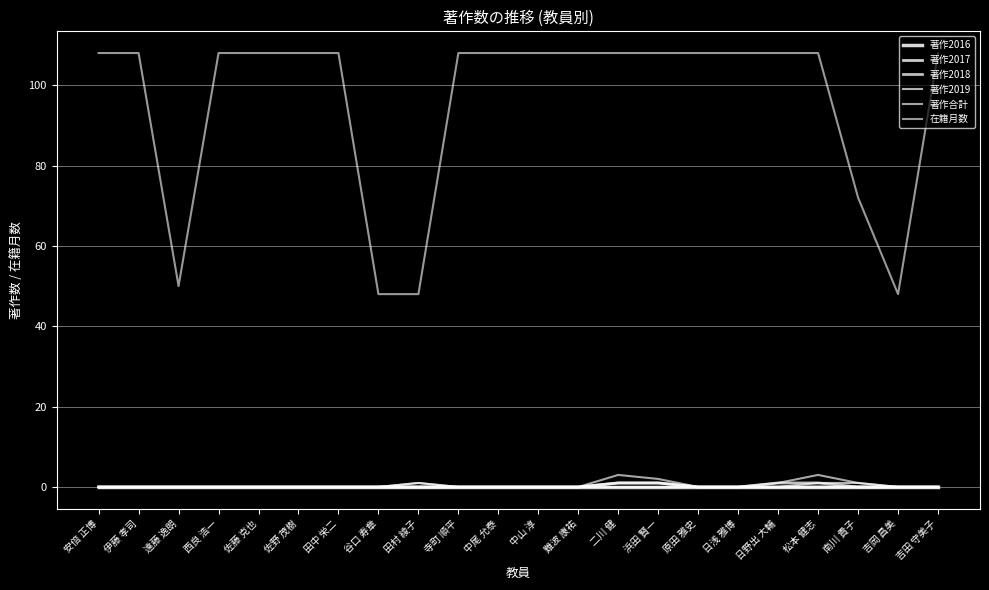

How many lines are shown in the chart?

6